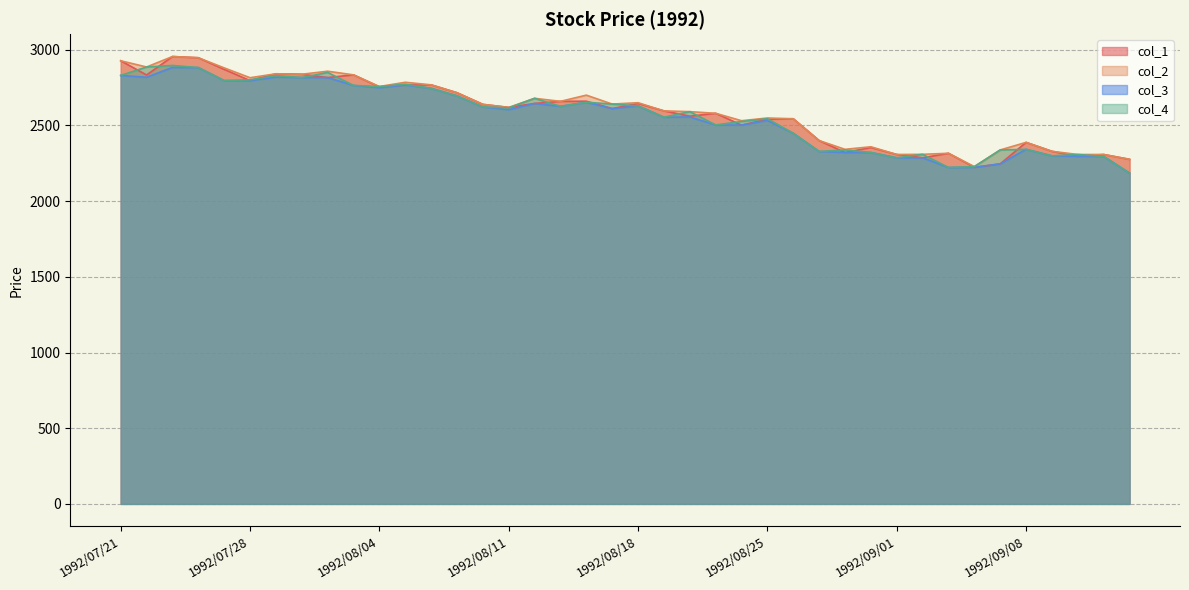

What is the maximum value shown in the chart?

2955